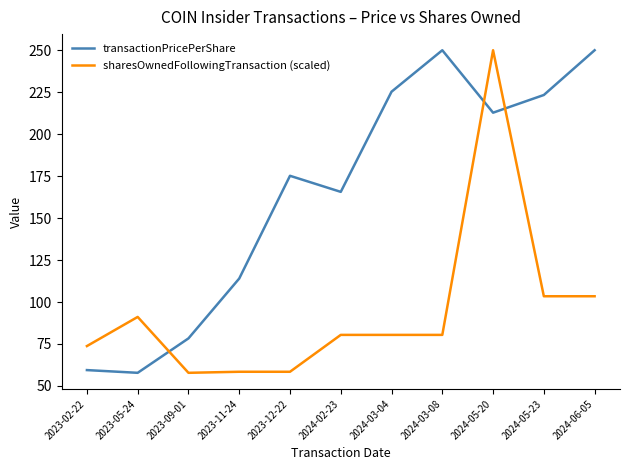

Which series changed the most between 2023-09-01 and 2024-03-08?

transactionPricePerShare